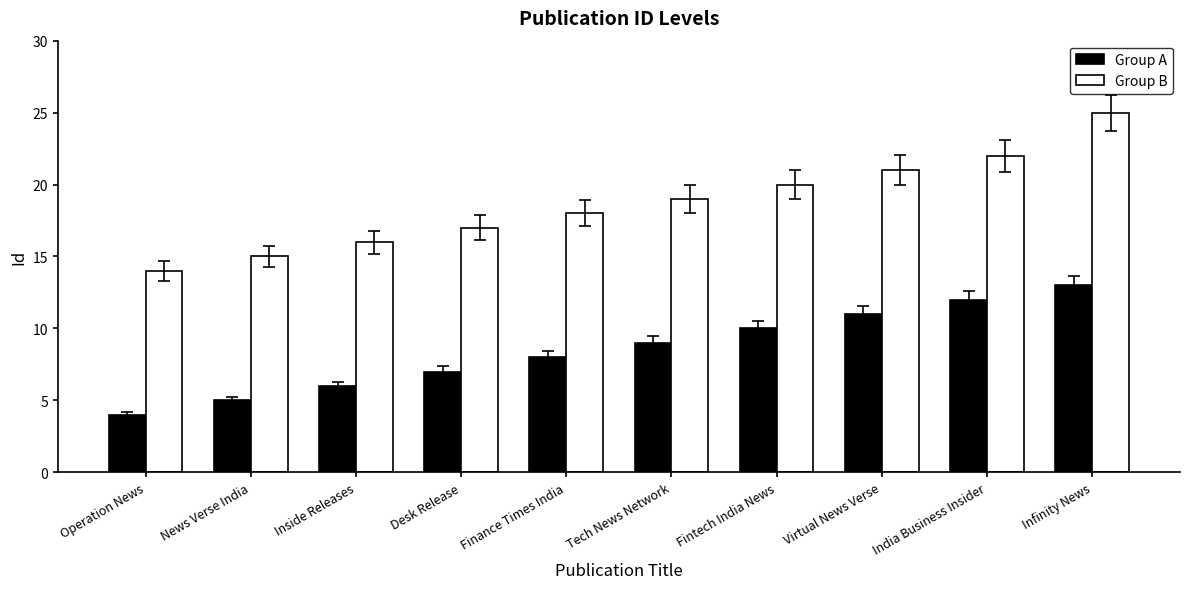

What is the lowest value of the Group B series?

14